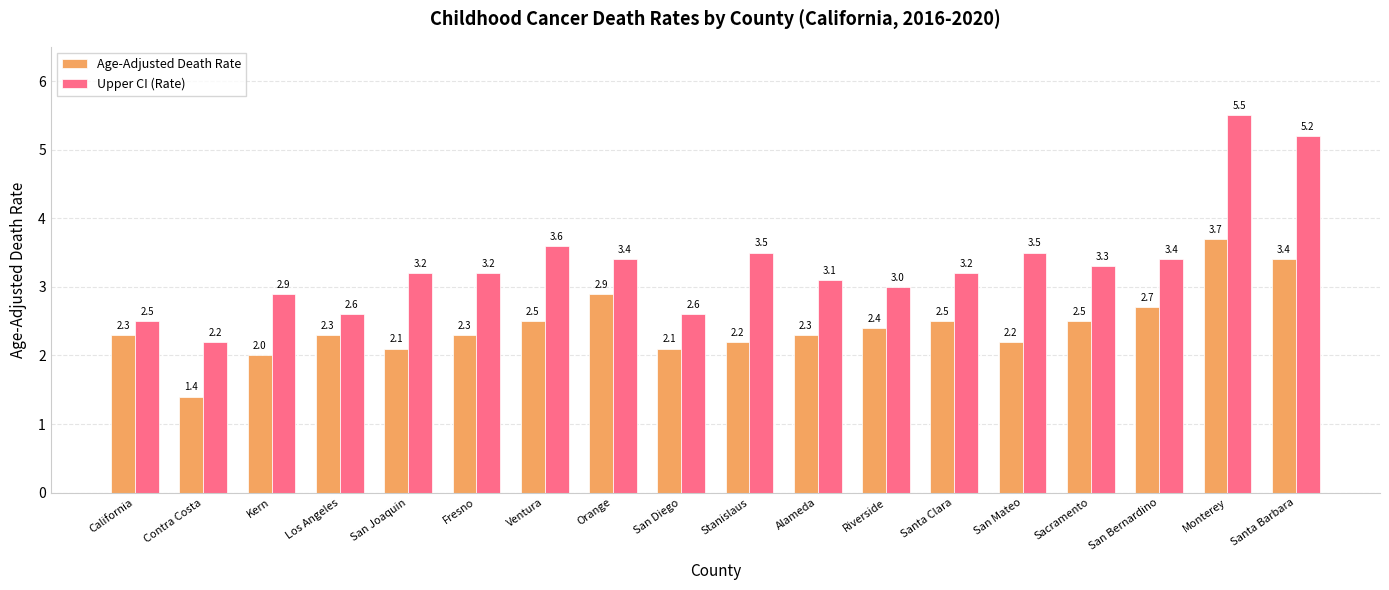

What is the highest value of the Age-Adjusted Death Rate series?

3.7